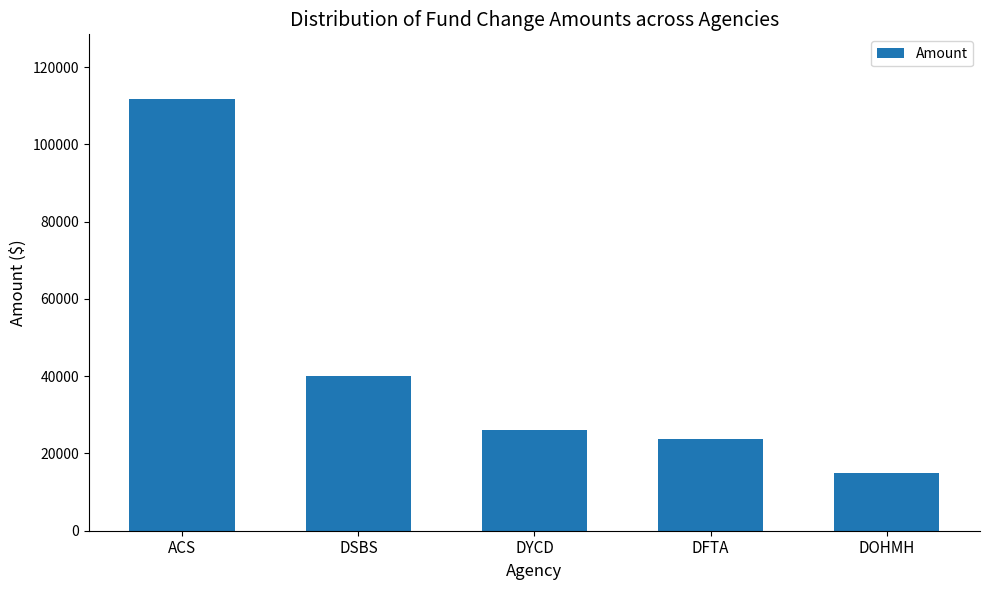

What position from the left is DOHMH?

5